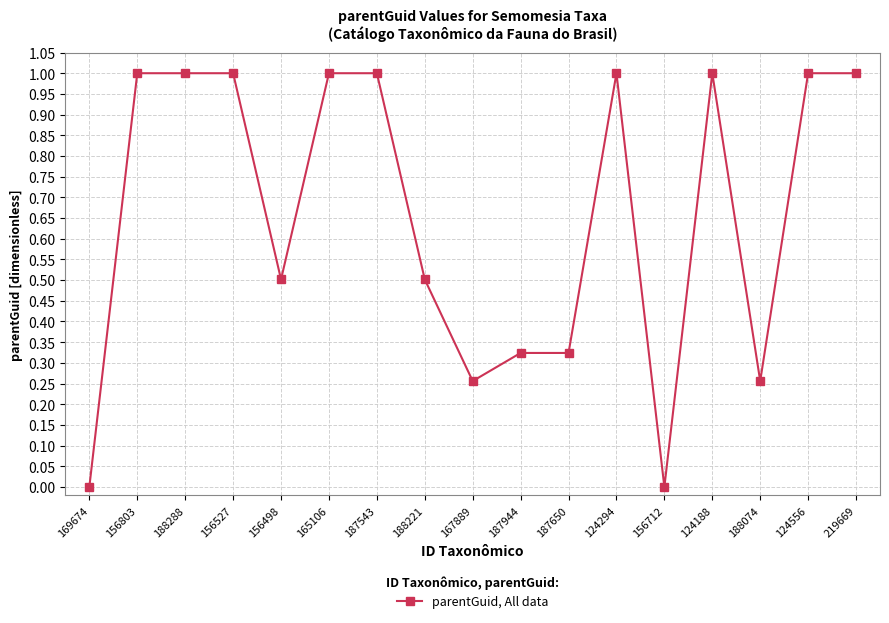

What is the label of the 9th point from the right?

167889